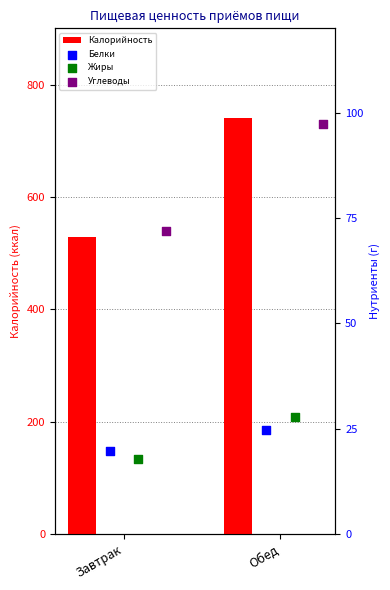

What is the sum of all Калорийность values?

1268.7